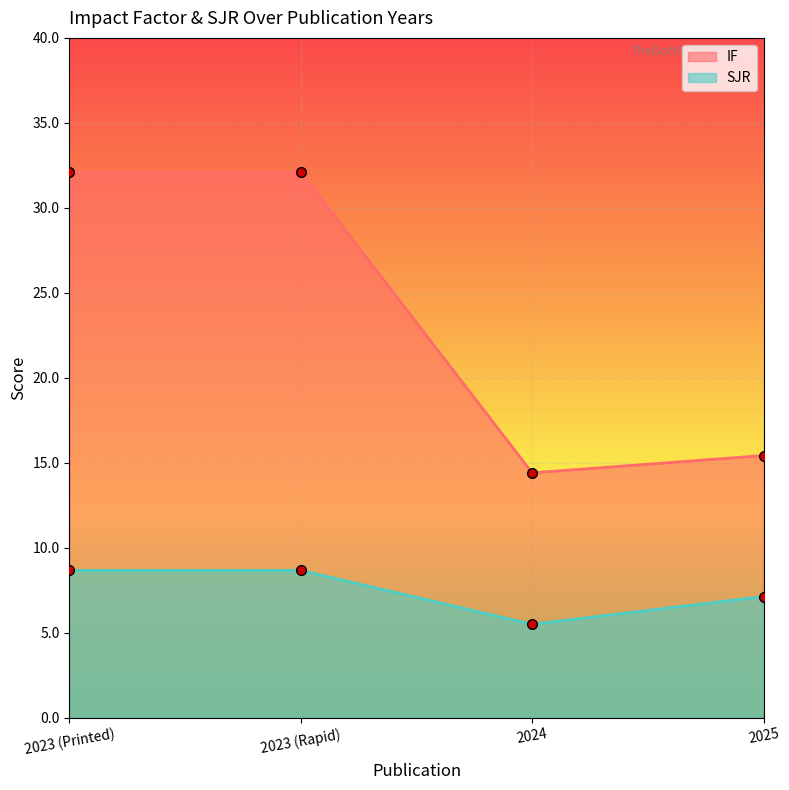

What is the difference between the second highest and minimum values in the SJR series?

3.2